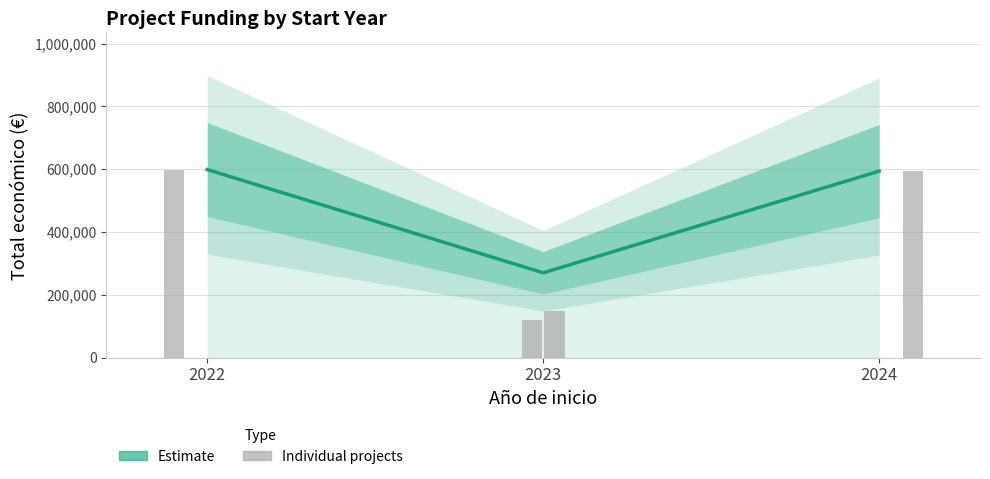

List the labels in order of value, largest first.

2022, 2024, 2023, 2023